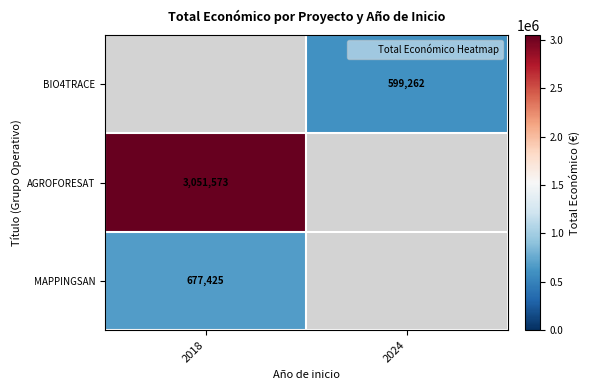

The MAPPINGSAN series shows 360813.9 at 2018. True or false?

False